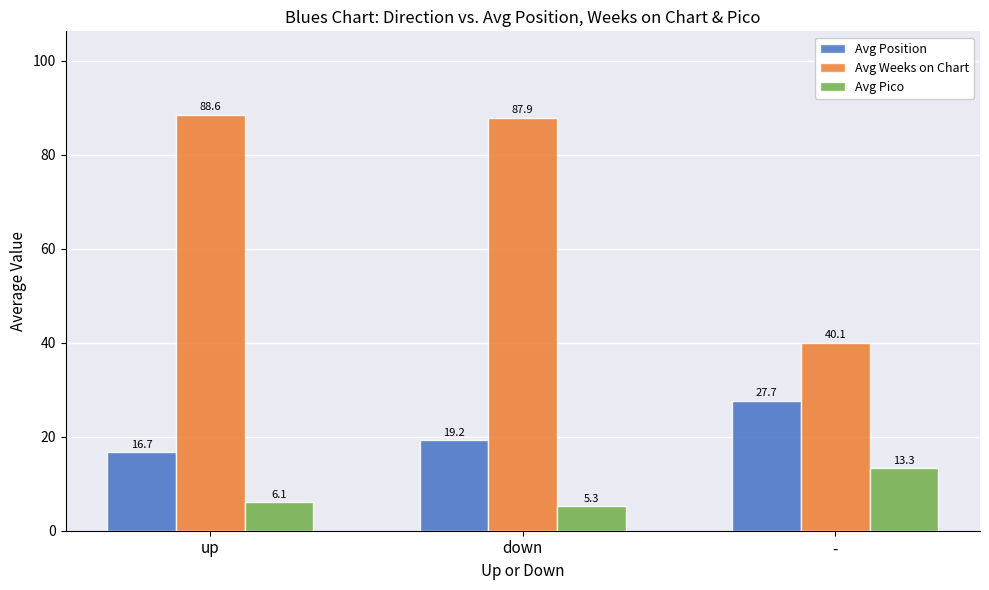

Reading left to right, transcribe all the data shown in this chart.

Avg Position: up=16.7	down=19.2	-=27.7
Avg Weeks on Chart: up=88.6	down=87.9	-=40.1
Avg Pico: up=6.1	down=5.3	-=13.3